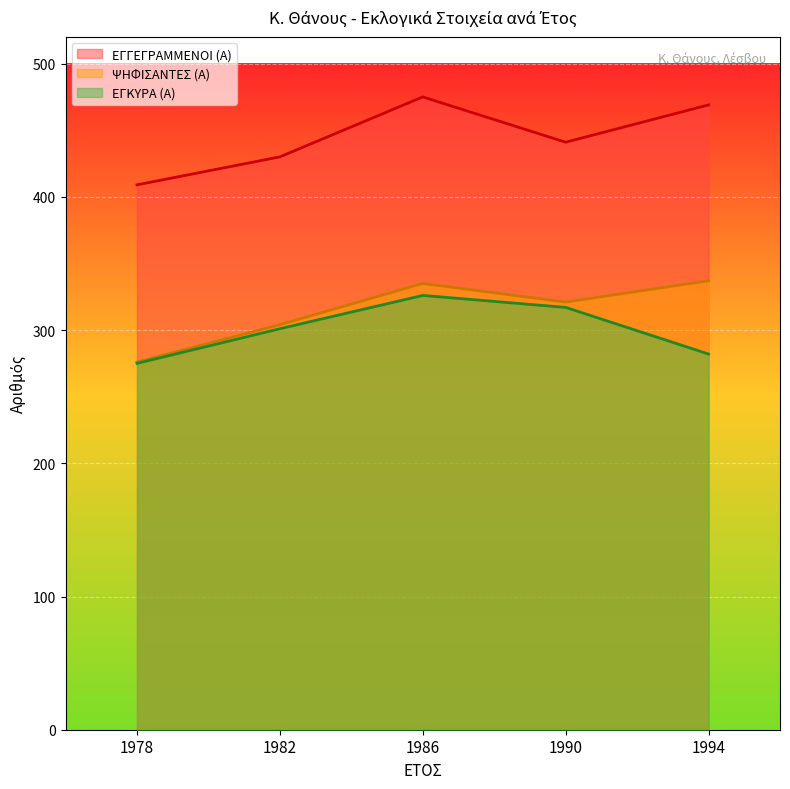

Where does the ΨΗΦΙΣΑΝΤΕΣ (Α) series first go above 321?

1986